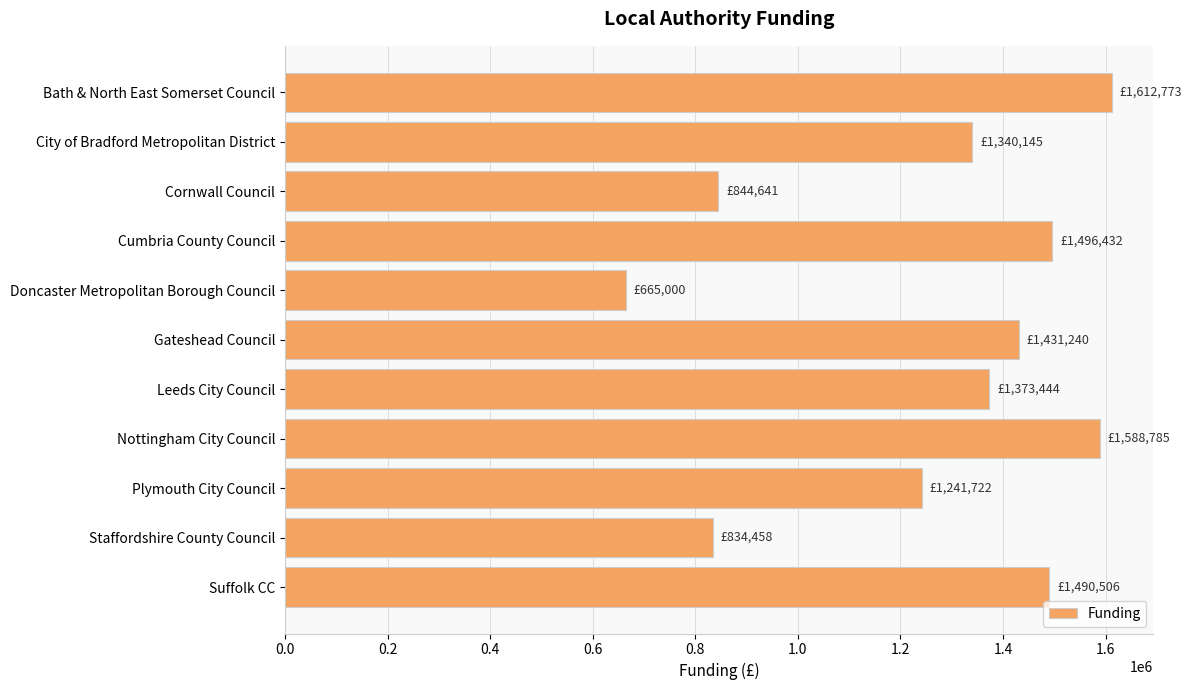

What is the change in value from Cumbria County Council to Nottingham City Council?

+92353